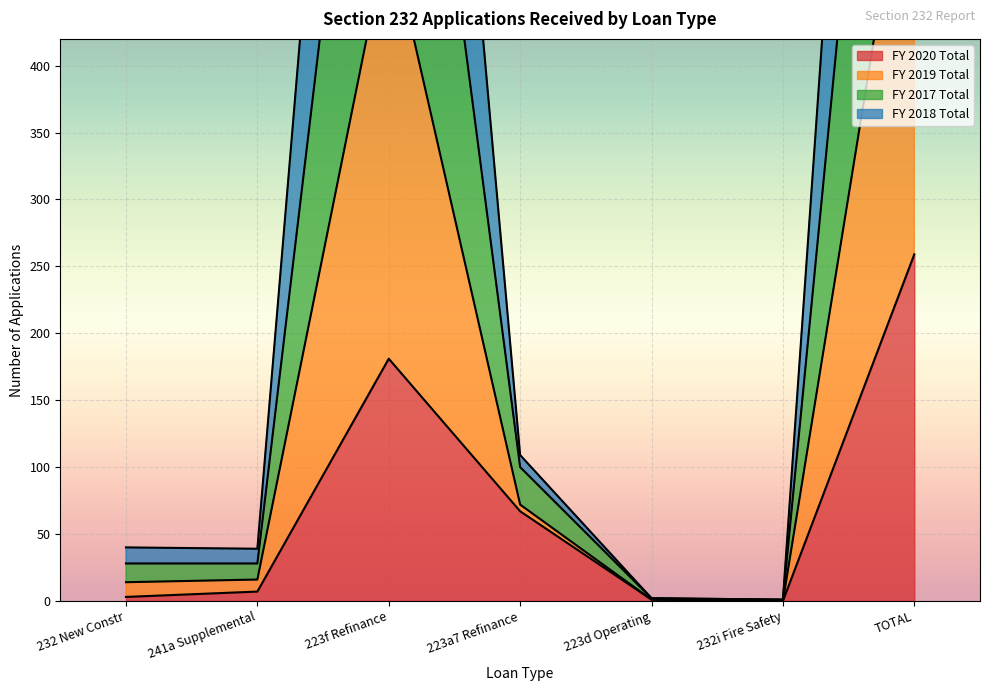

At which category is the sum across all series the highest?

TOTAL